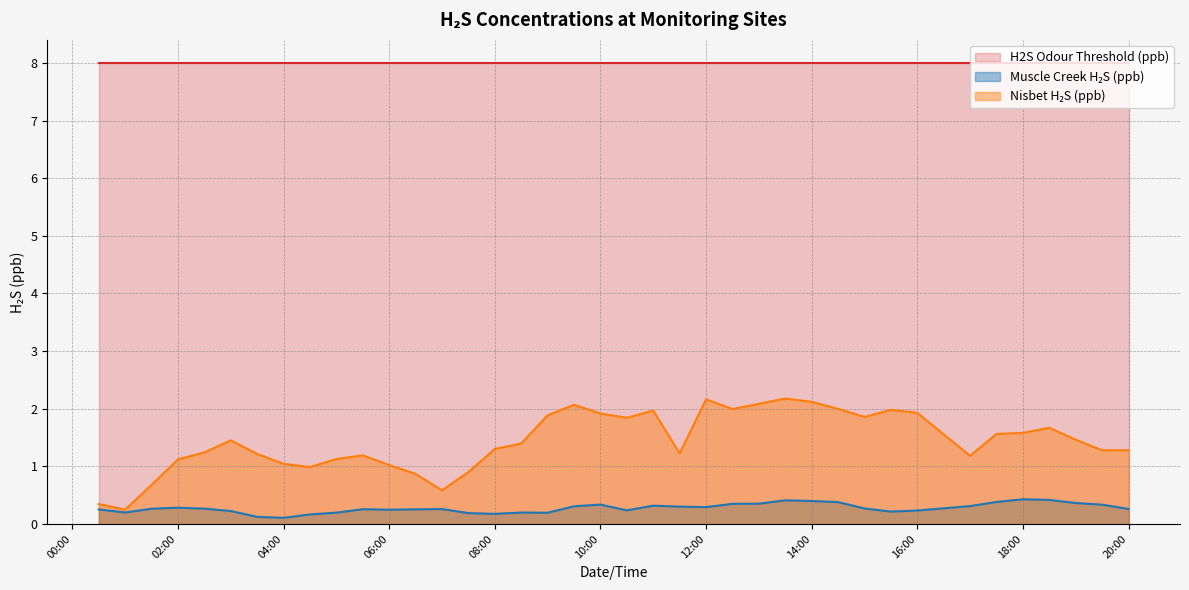

At how many categories does at least one series exceed 1?

39